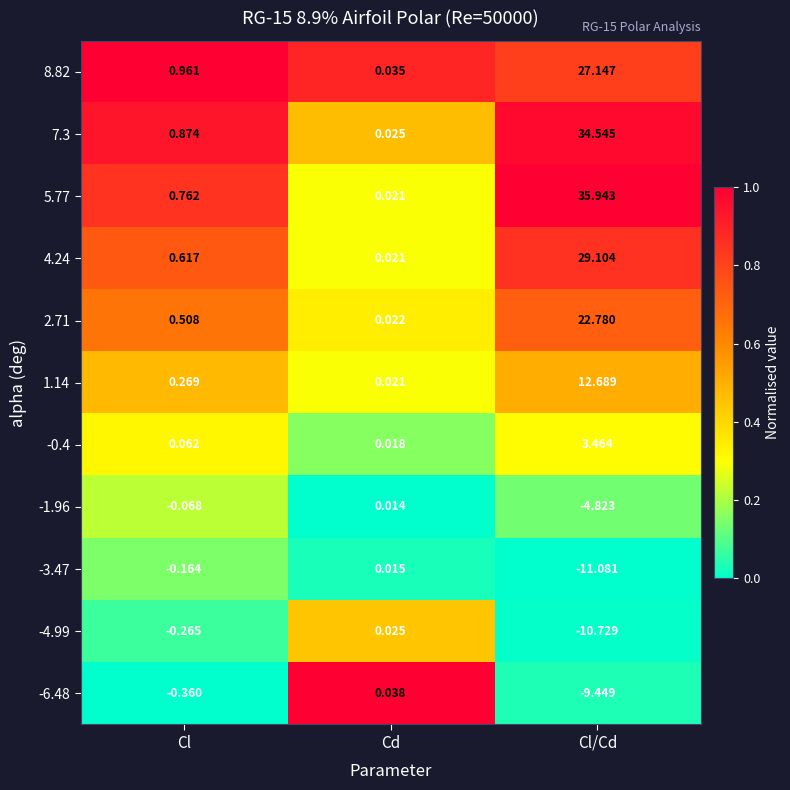

Which category has the lowest value across all series?

Cl/Cd